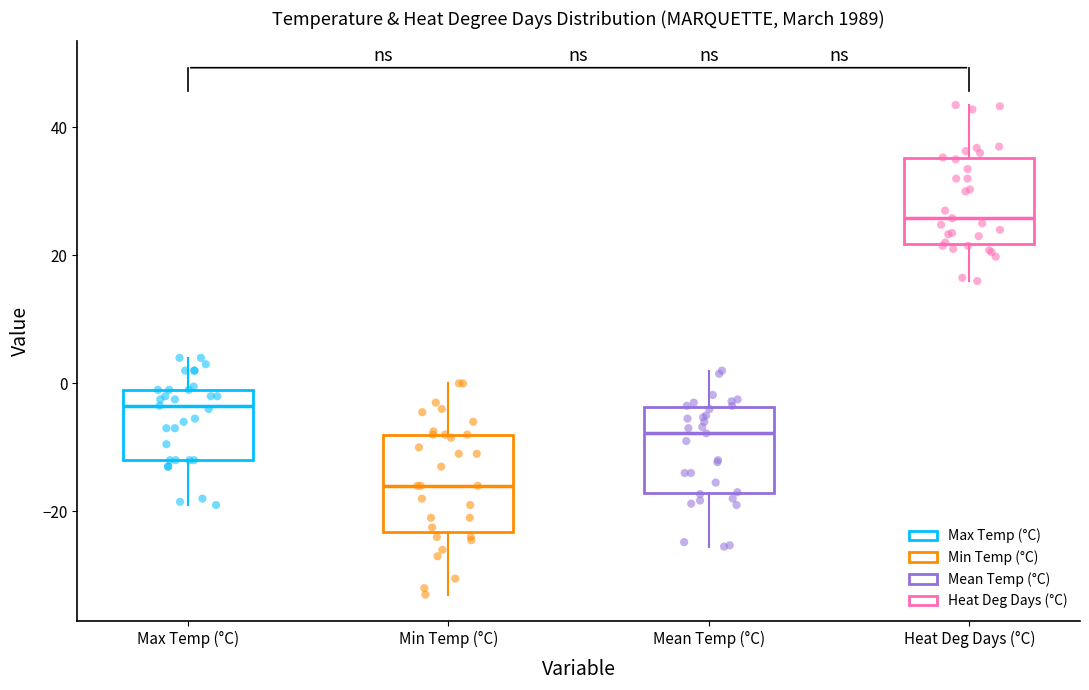

Which box has the highest median line?

Heat Deg Days (°C)